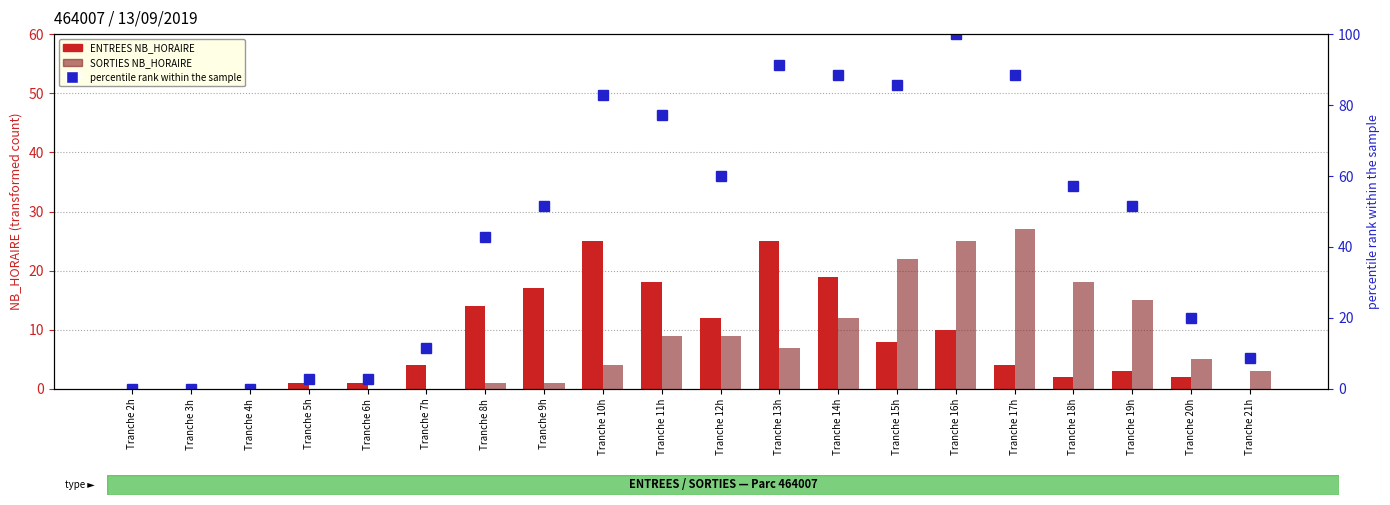

Is the value of SORTIES NB_HORAIRE at Tranche 10h greater than the value of ENTREES NB_HORAIRE at Tranche 13h?

No